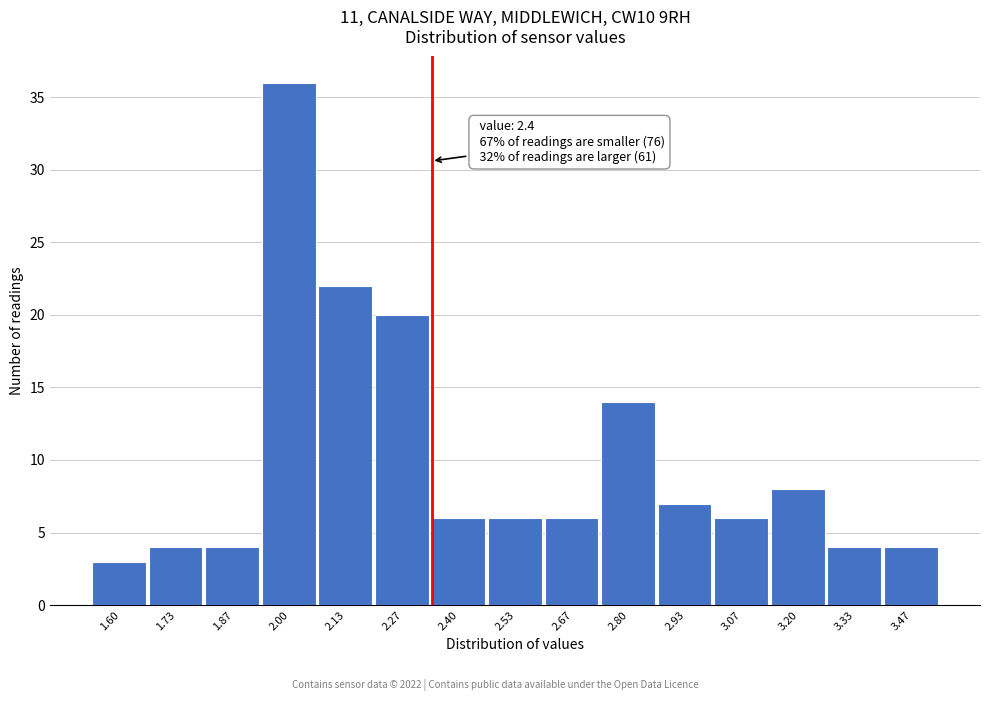

Reading left to right, extract all data points from this chart.

1.60=3	1.73=4	1.87=4	2.00=36	2.13=22	2.27=20	2.40=6	2.53=6	2.67=6	2.80=14	2.93=7	3.07=6	3.20=8	3.33=4	3.47=4